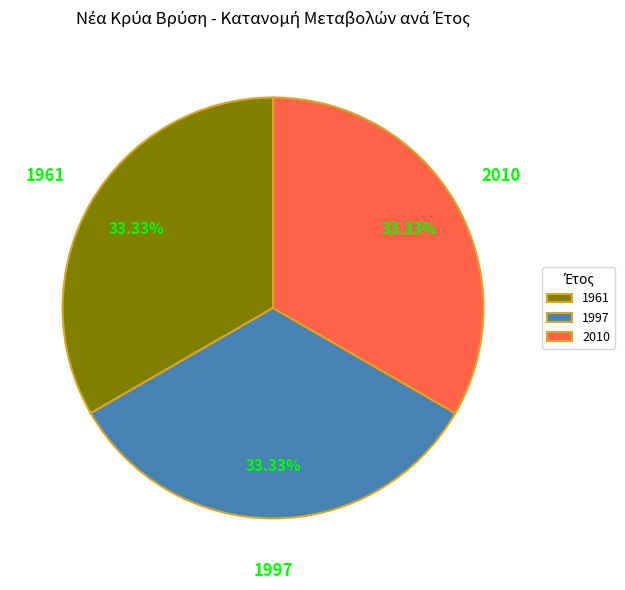

Is 1997 the majority of the pie?

No